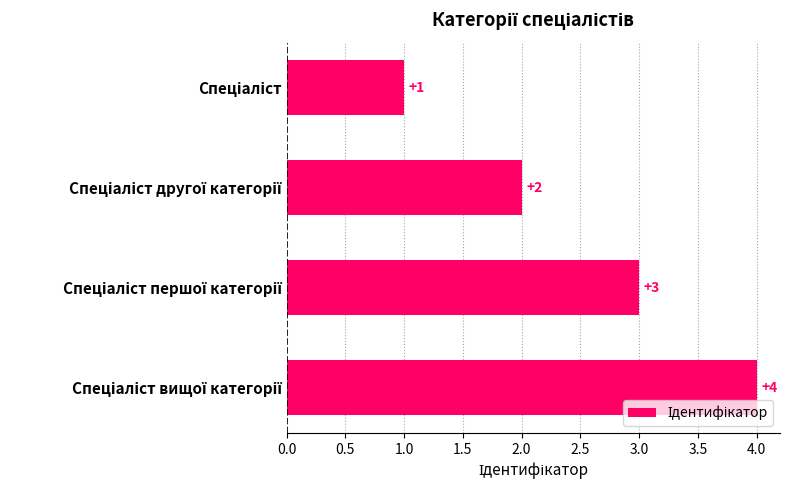

What is the value of the 3rd bar from the top?

3